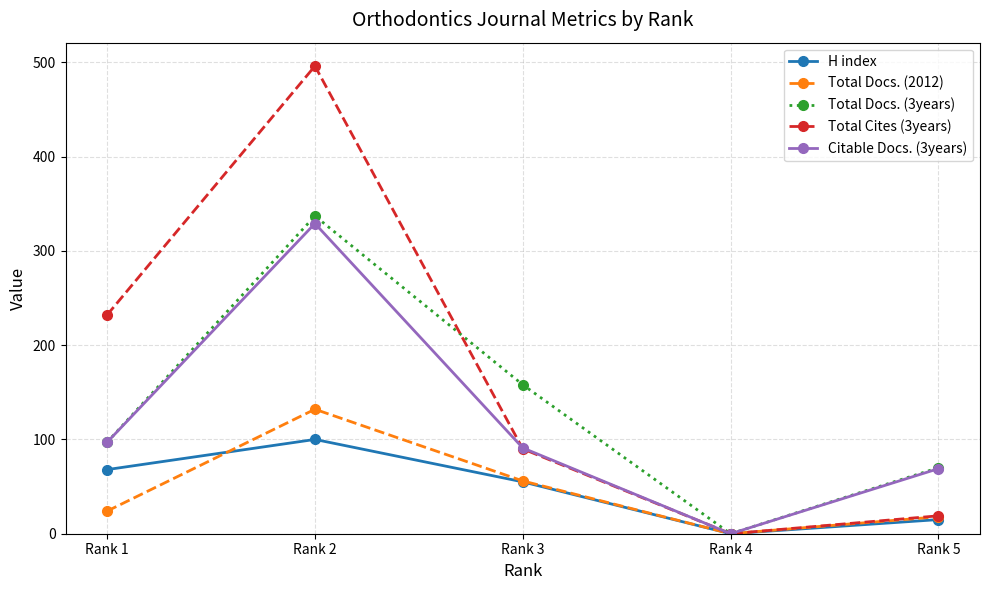

At which category does H index reach its first local peak?

Rank 2